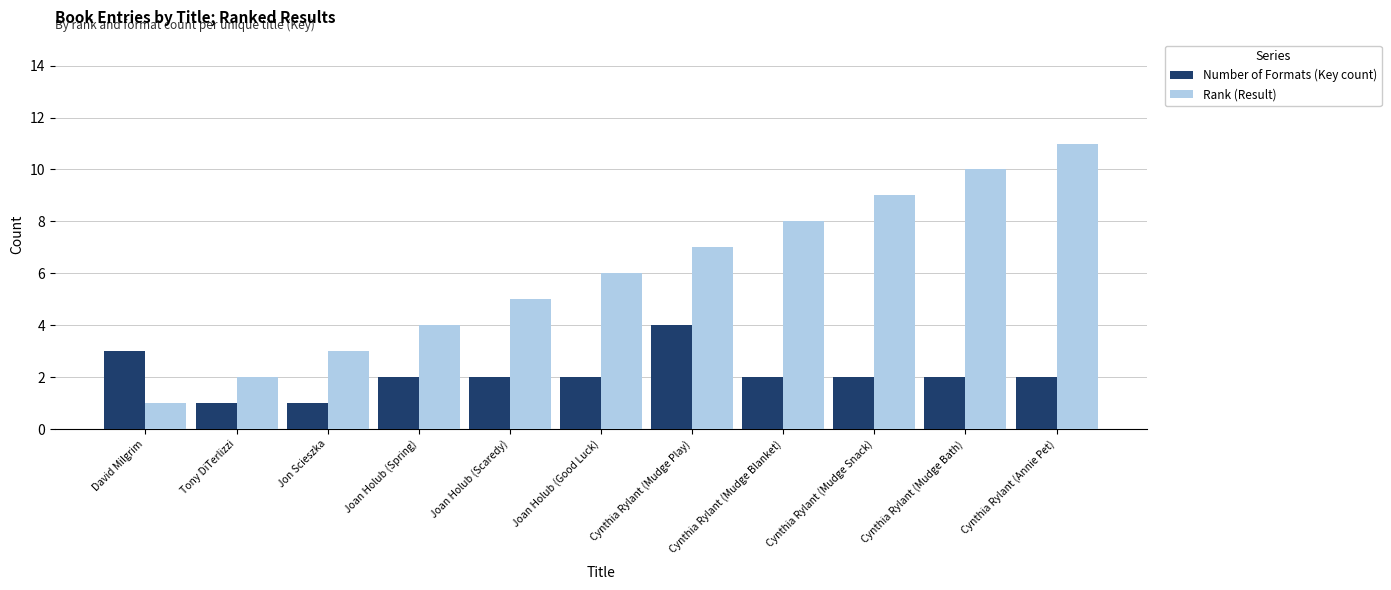

The Rank (Result) series shows 8 at Cynthia Rylant (Mudge Blanket). True or false?

True